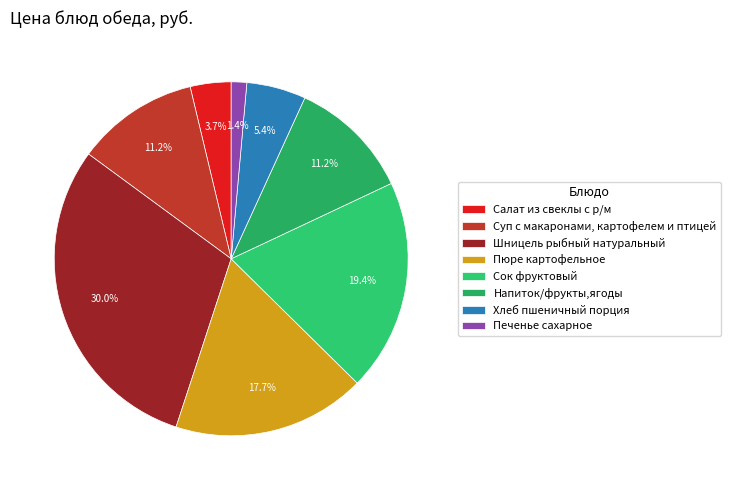

To the nearest percent, what percentage of the pie is Печенье сахарное?

1%